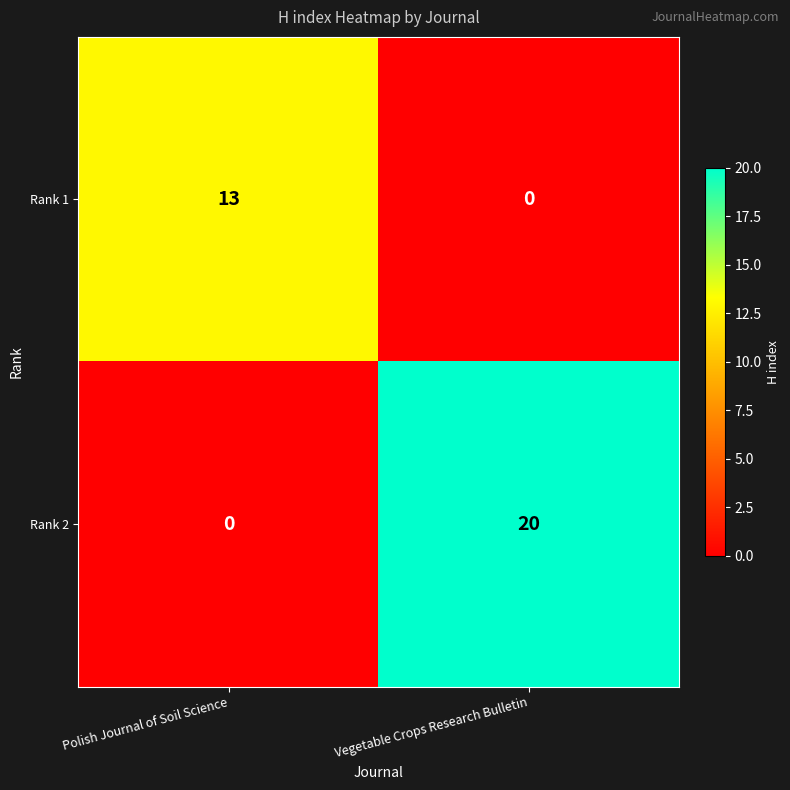

Which category has the lowest value in the Rank 1 series?

Vegetable Crops Research Bulletin